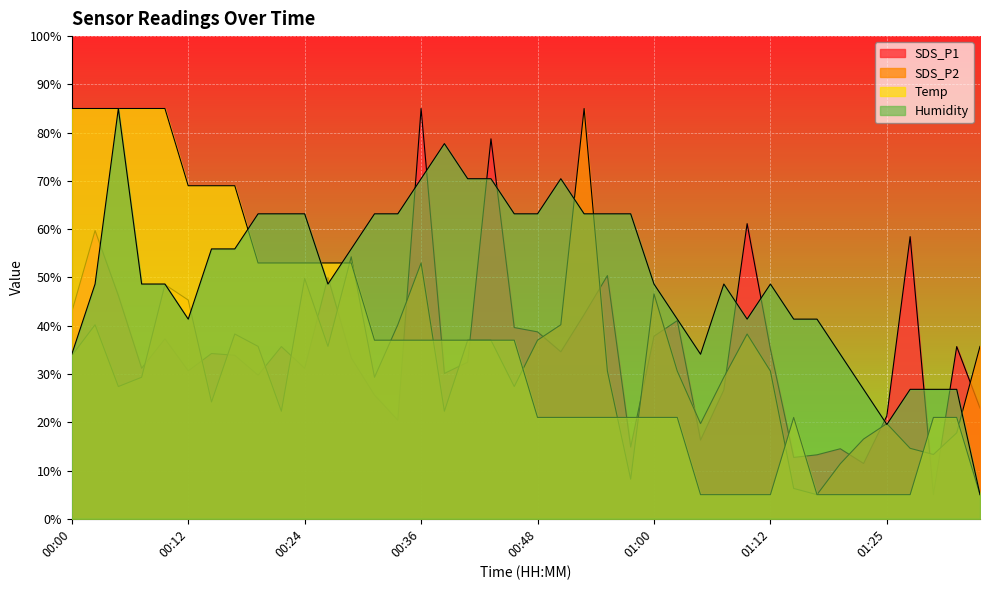

What value does the Temp series have at 00:53?

21.0